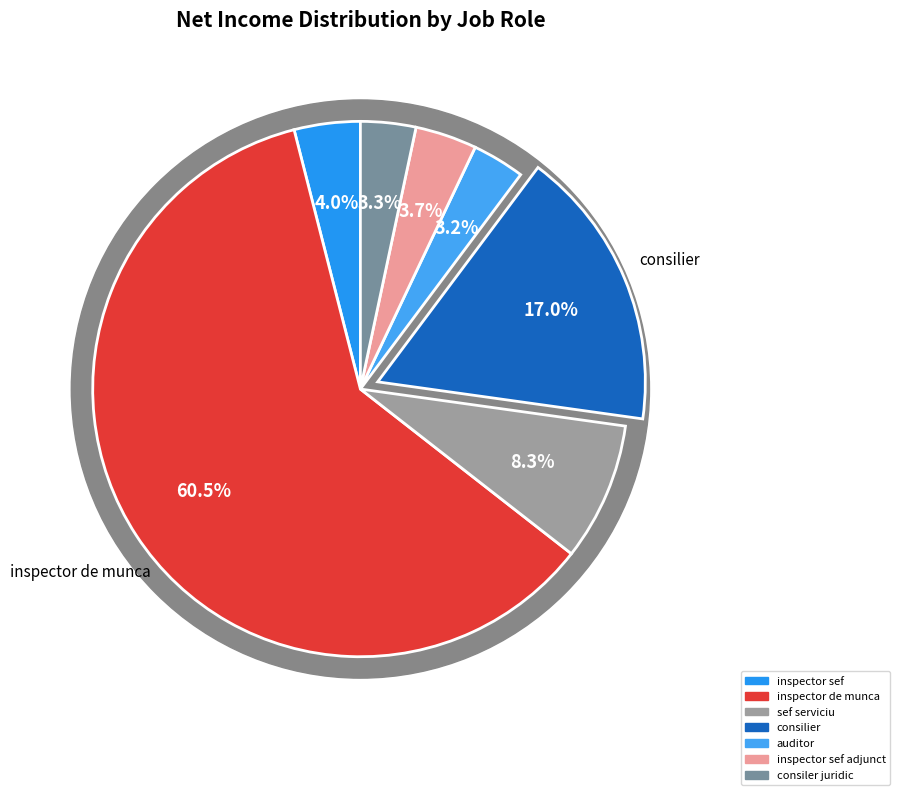

Between consiler juridic and sef serviciu, which is larger?

sef serviciu